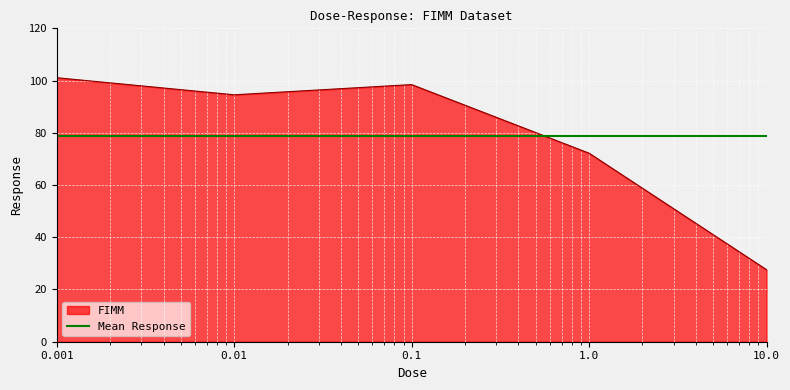

True or false: the data shows 98.5 at 0.1.

True